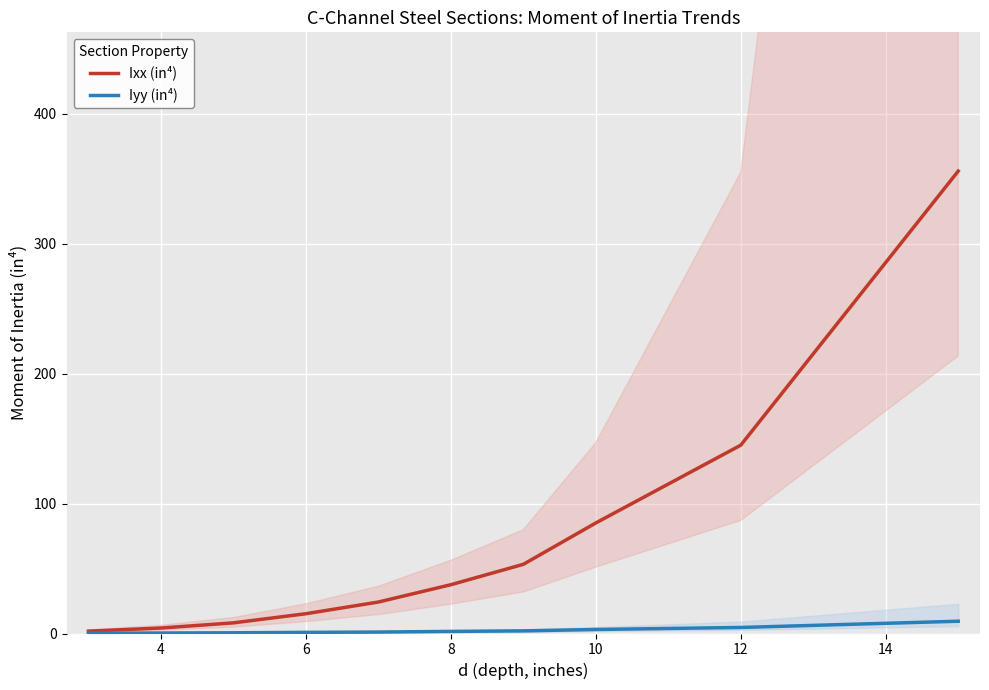

True or false: Ixx (in⁴) has a value of 145.0 at 12.

True